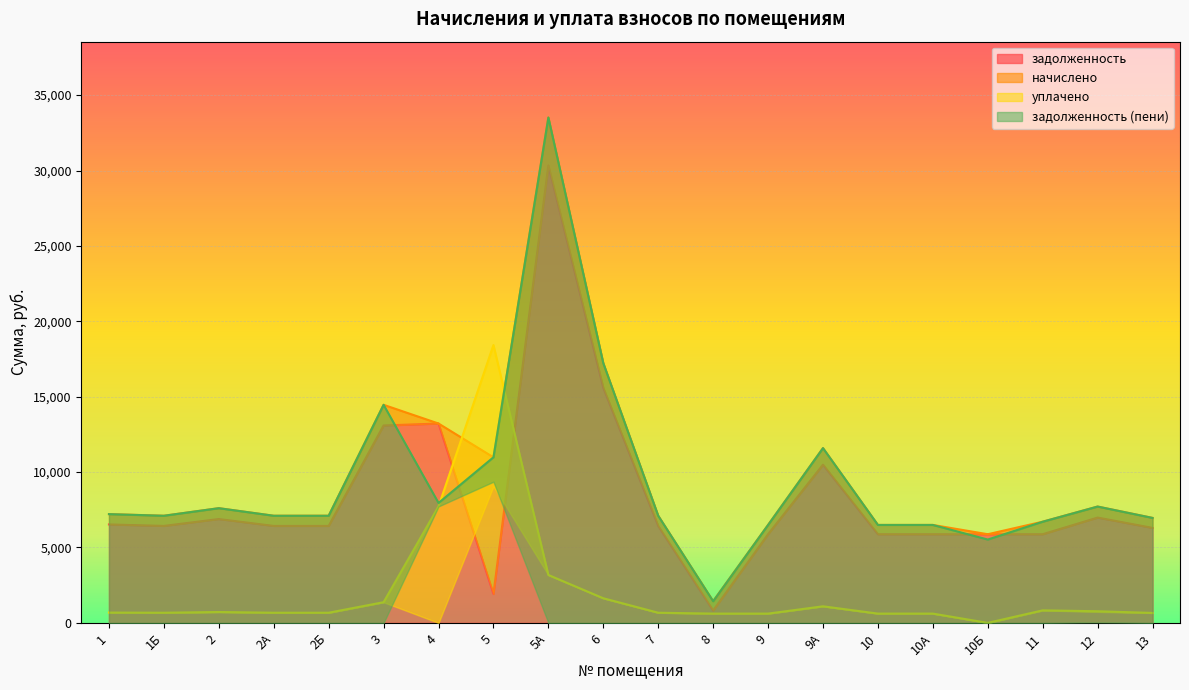

How many interior local valleys does the задолженность (пени) series have?

4